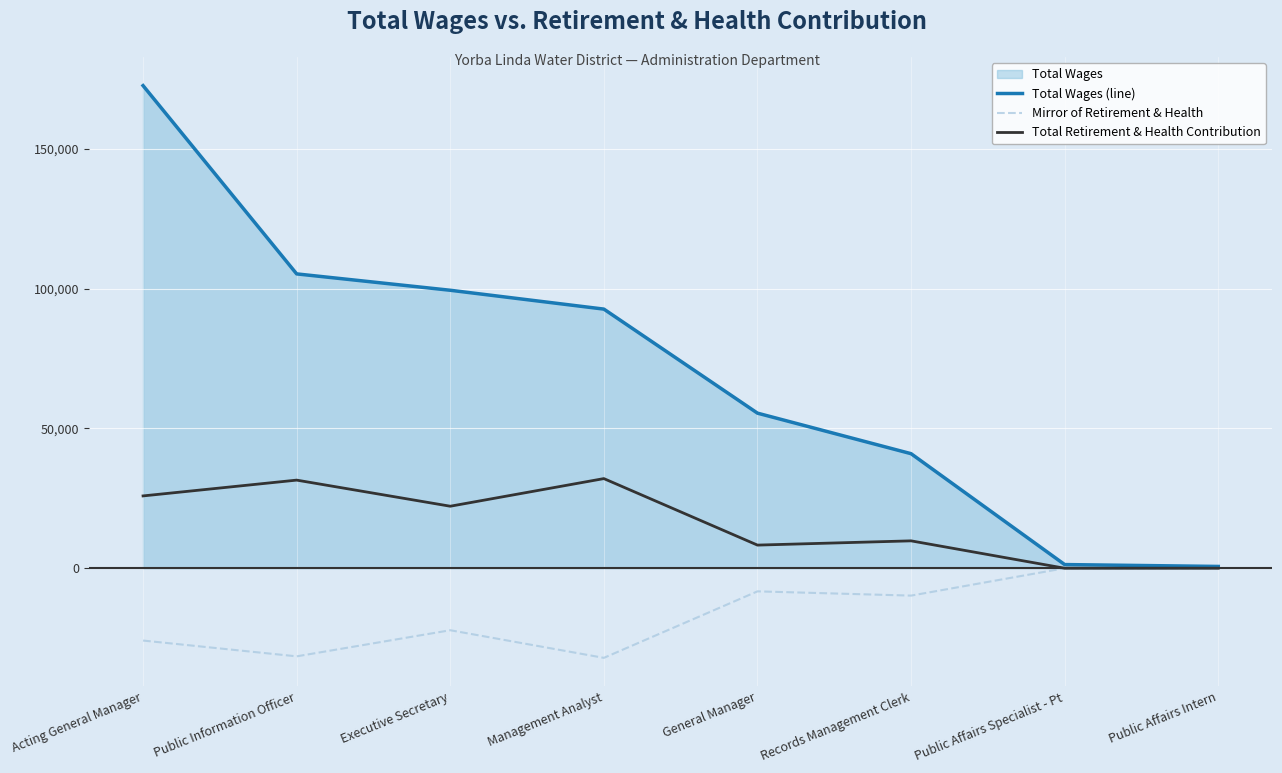

Which has a higher value, Public Affairs Intern or Management Analyst?

Management Analyst